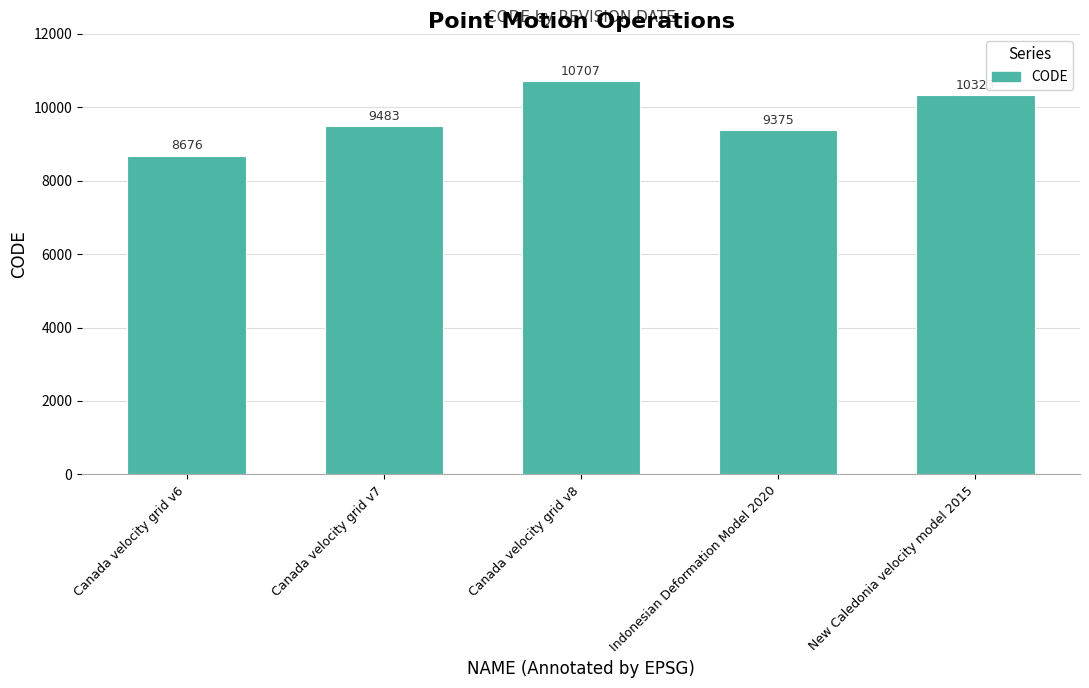

Rank the categories by value from lowest to highest.

Canada velocity grid v6, Indonesian Deformation Model 2020, Canada velocity grid v7, New Caledonia velocity model 2015, Canada velocity grid v8